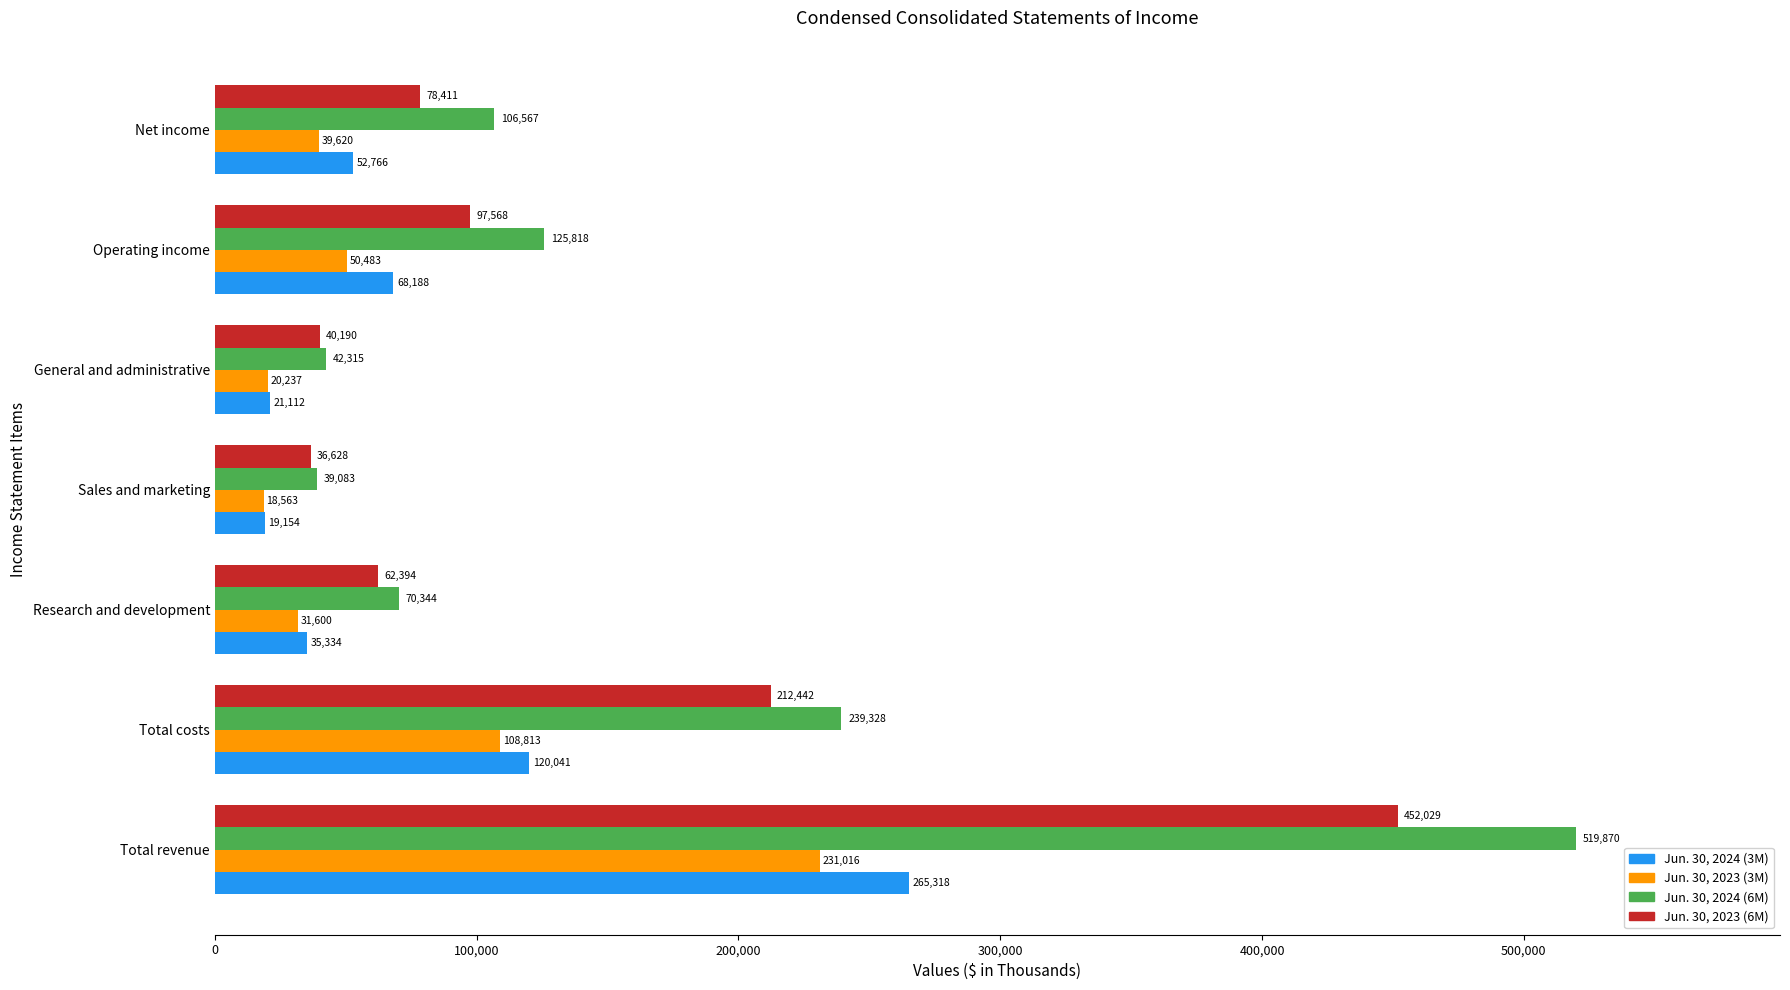

At Total revenue, list the series in order from smallest to largest.

Jun. 30, 2023 (3M), Jun. 30, 2024 (3M), Jun. 30, 2023 (6M), Jun. 30, 2024 (6M)